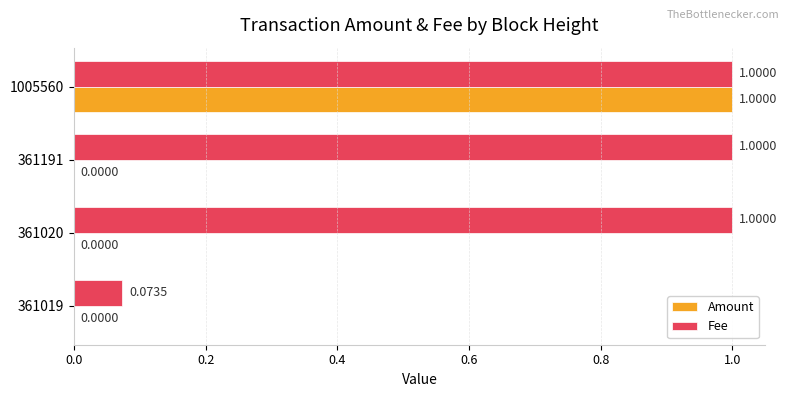

How many categories are shown in the chart?

4